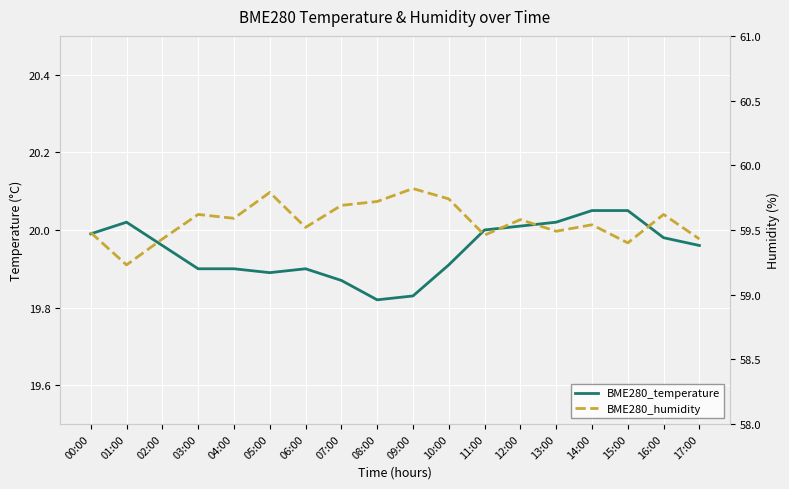

The value of BME280_humidity at 04:00 is 92.4. True or false?

False